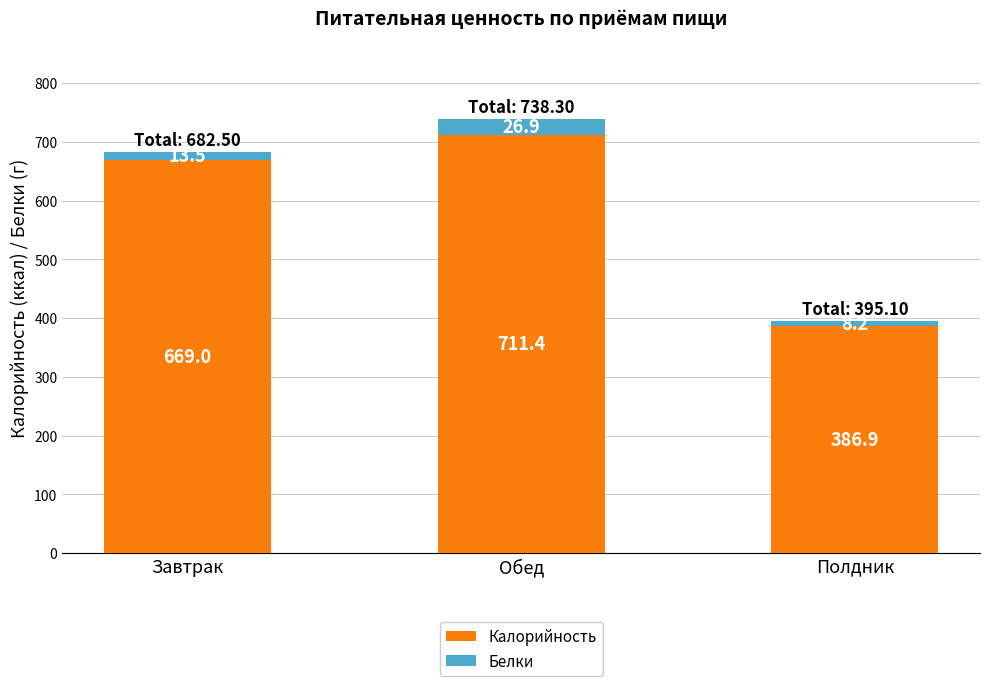

What is the sum of all Калорийность values?

1767.3